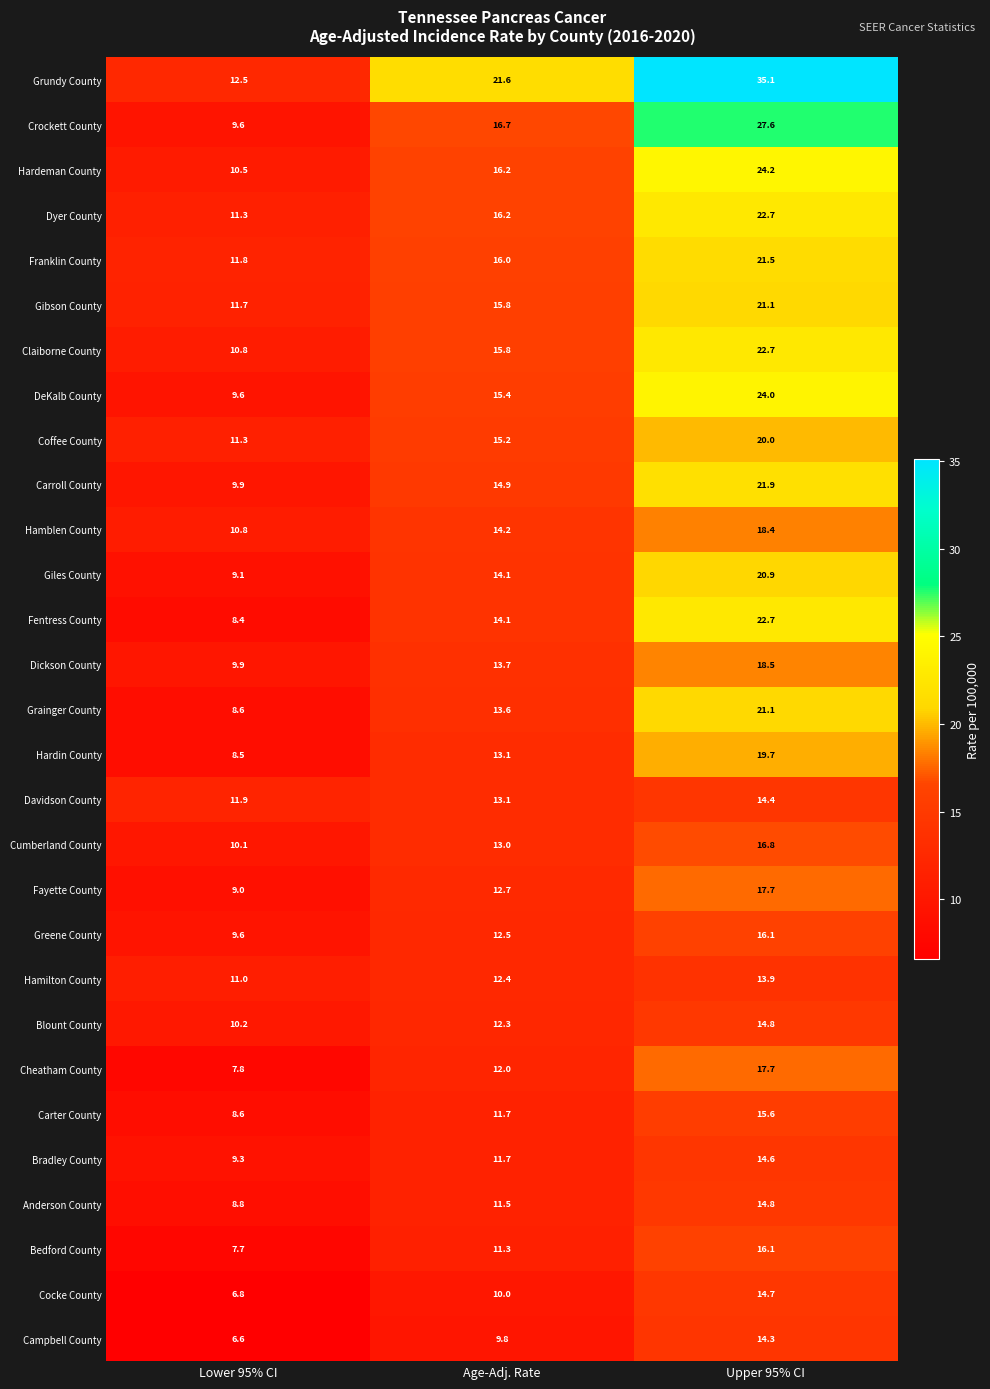

Which label corresponds to the largest value in the chart?

Upper 95% CI